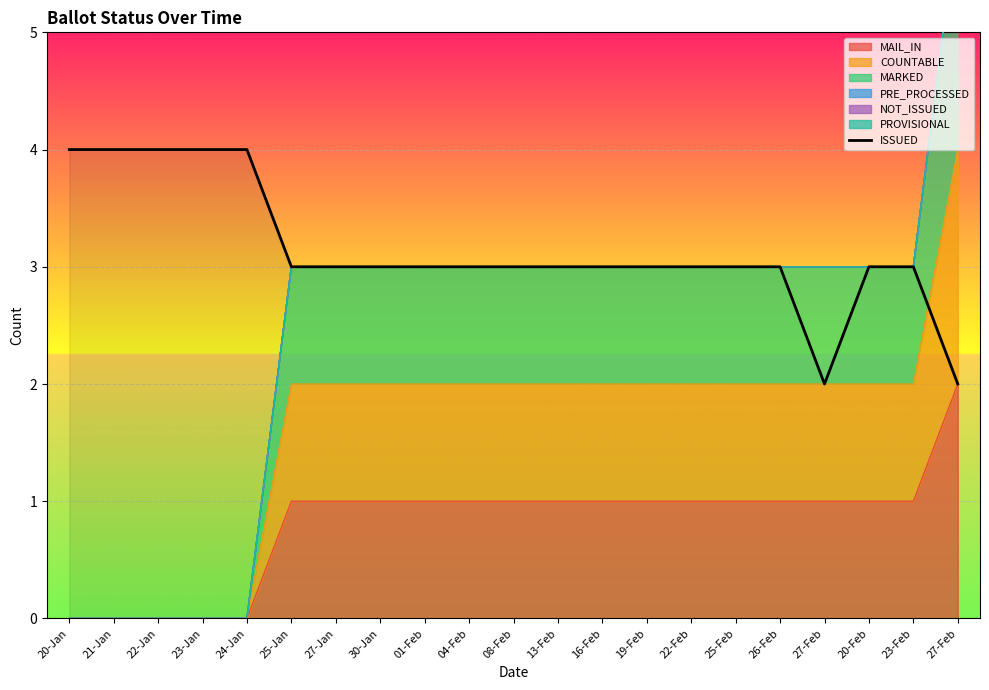

What is the approximate value at 01-Feb?

3